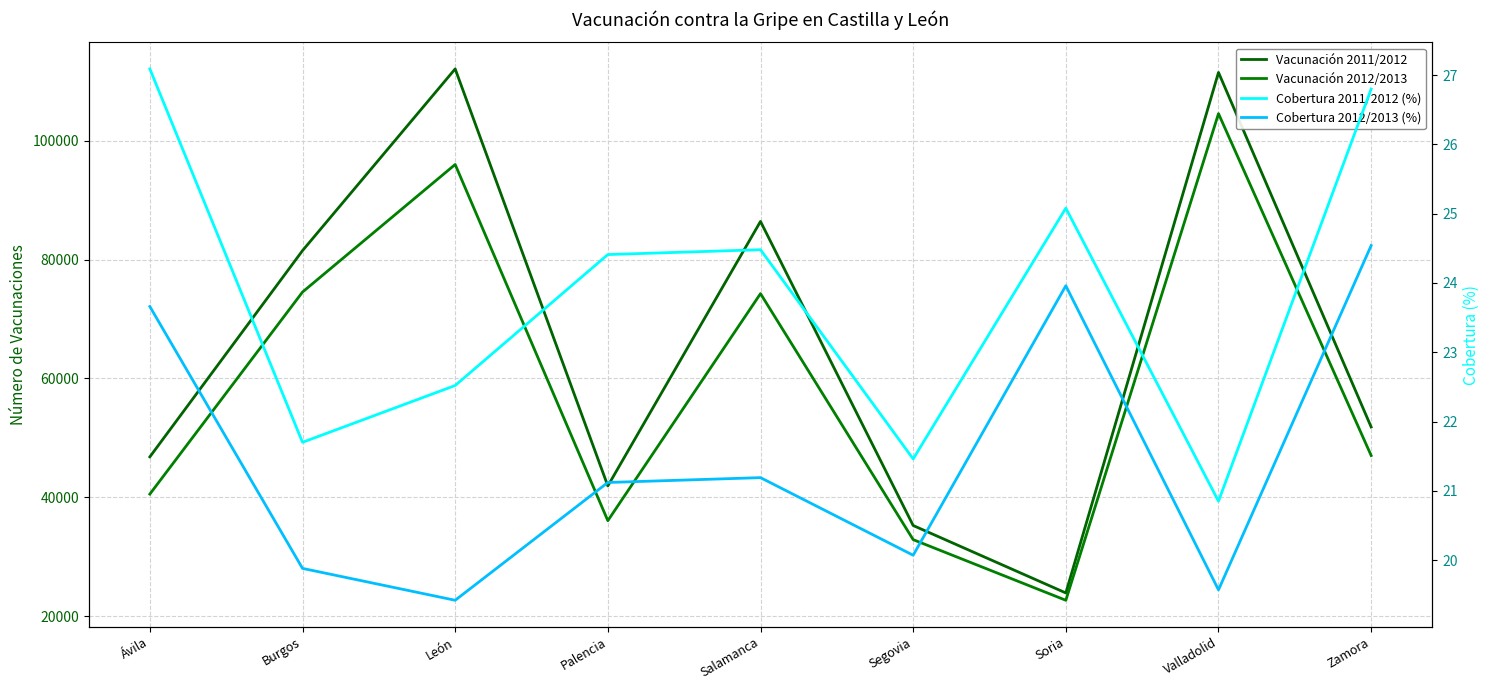

Which has a higher value, Palencia or Burgos?

Burgos